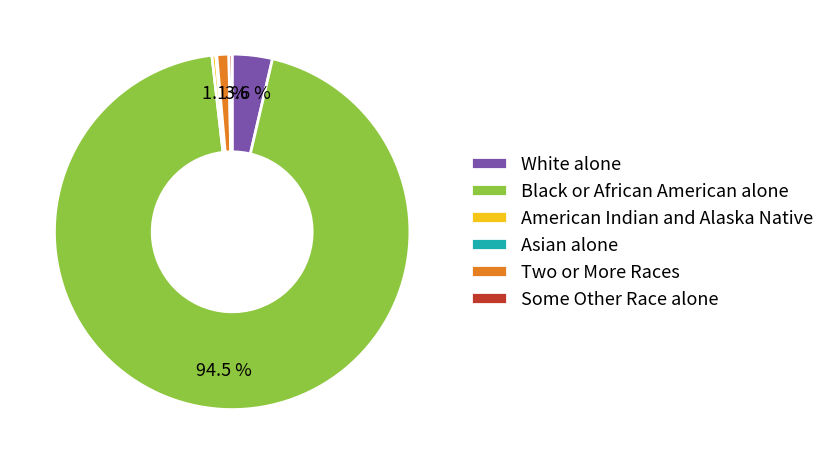

To the nearest percent, what is the difference between the largest and smallest slice percentages?

94%